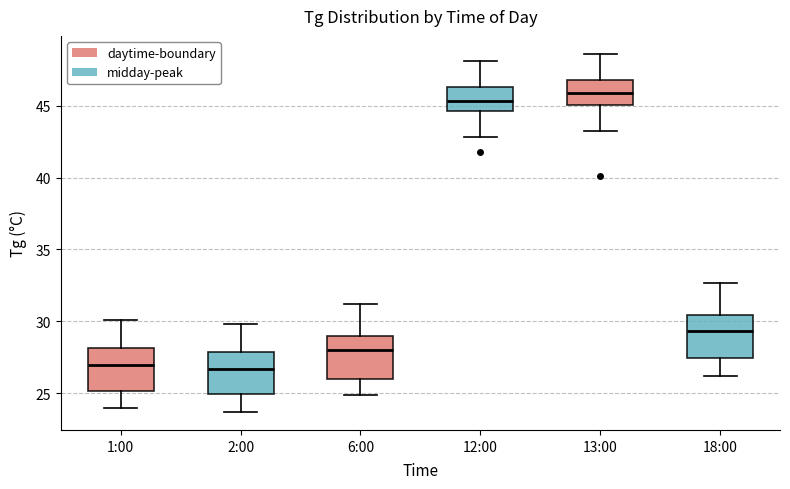

Reading left to right, transcribe this box plot: for each box, give where its median line is, the range the box spans, and where its two whiskers end, as read against the y-axis. The values are not printed on the chart, so give them approximately, as read against the axis.

1:00: median 27.0, box 25.0 to 28.0, whiskers 24.0 to 30.0
2:00: median 26.5, box 25.0 to 28.0, whiskers 23.5 to 30.0
6:00: median 28.0, box 26.0 to 29.0, whiskers 25.0 to 31.0
12:00: median 45.5, box 44.5 to 46.5, whiskers 43.0 to 48.0
13:00: median 46.0, box 45.0 to 47.0, whiskers 43.0 to 48.5
18:00: median 29.5, box 27.5 to 30.5, whiskers 26.0 to 32.5